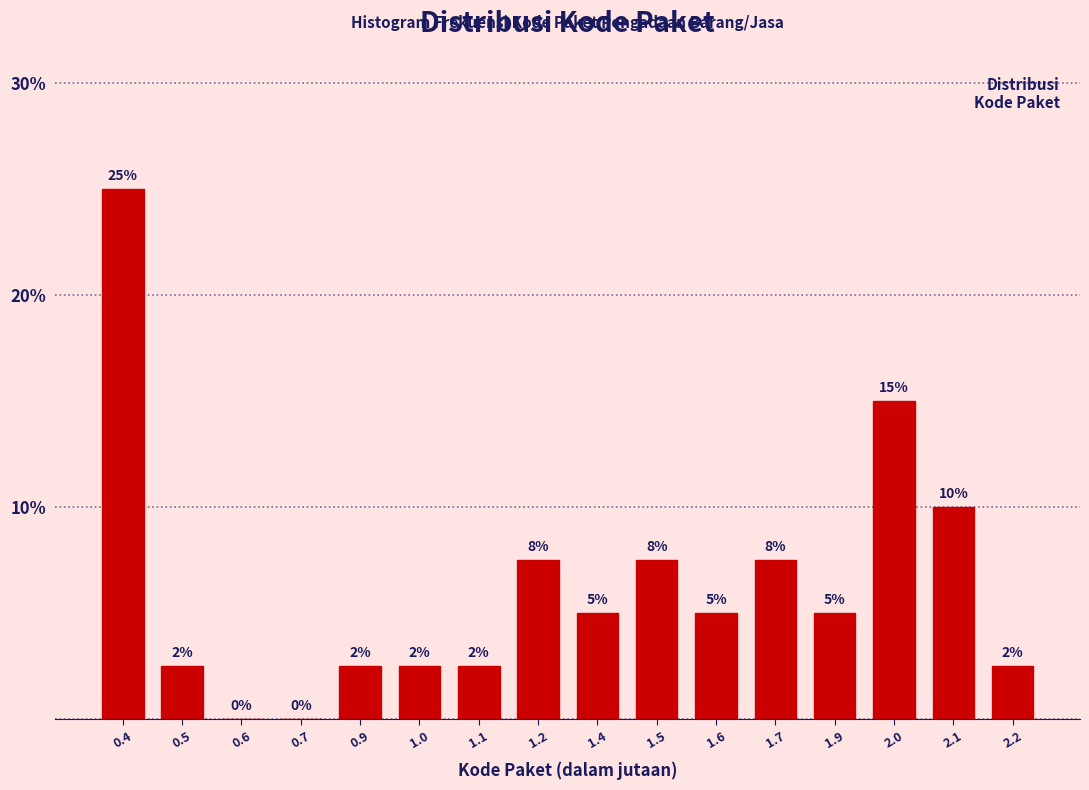

At which category does the chart reach its peak across all series?

0.4